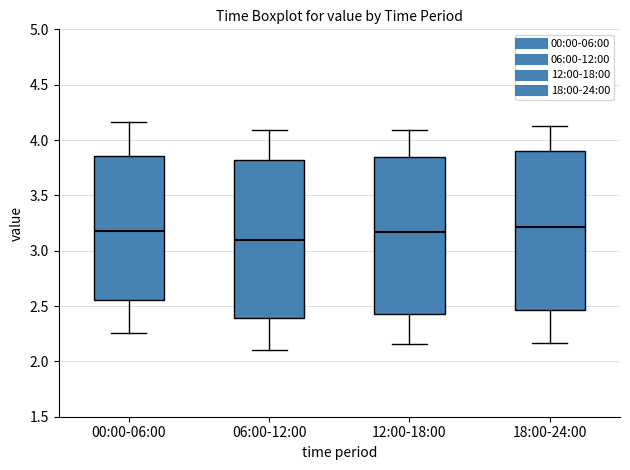

Reading left to right, transcribe this box plot: for each box, give where its median line is, the range the box spans, and where its two whiskers end, as read against the y-axis. The values are not printed on the chart, so give them approximately, as read against the axis.

00:00-06:00: median 3.20, box 2.55 to 3.85, whiskers 2.25 to 4.15
06:00-12:00: median 3.10, box 2.40 to 3.80, whiskers 2.10 to 4.10
12:00-18:00: median 3.15, box 2.45 to 3.85, whiskers 2.15 to 4.10
18:00-24:00: median 3.20, box 2.45 to 3.90, whiskers 2.15 to 4.15